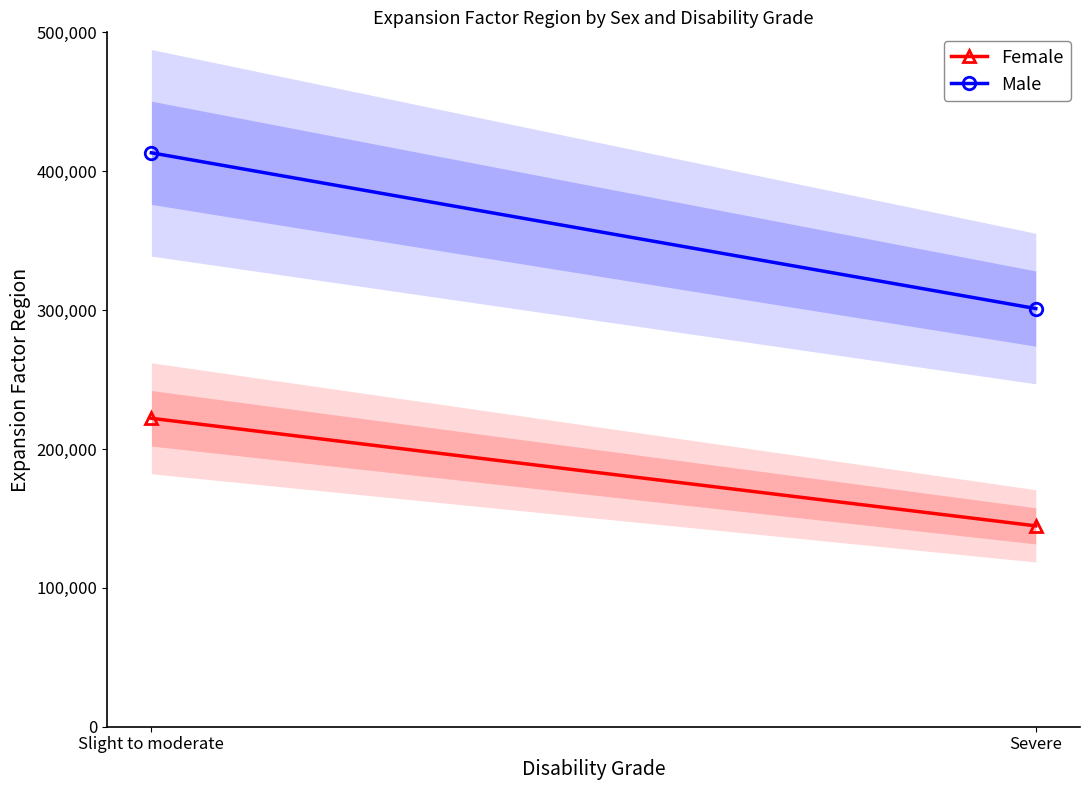

Reading left to right, what are all the values shown in this chart?

Female: Slight to moderate=222090	Severe=144638
Male: Slight to moderate=413265	Severe=301104